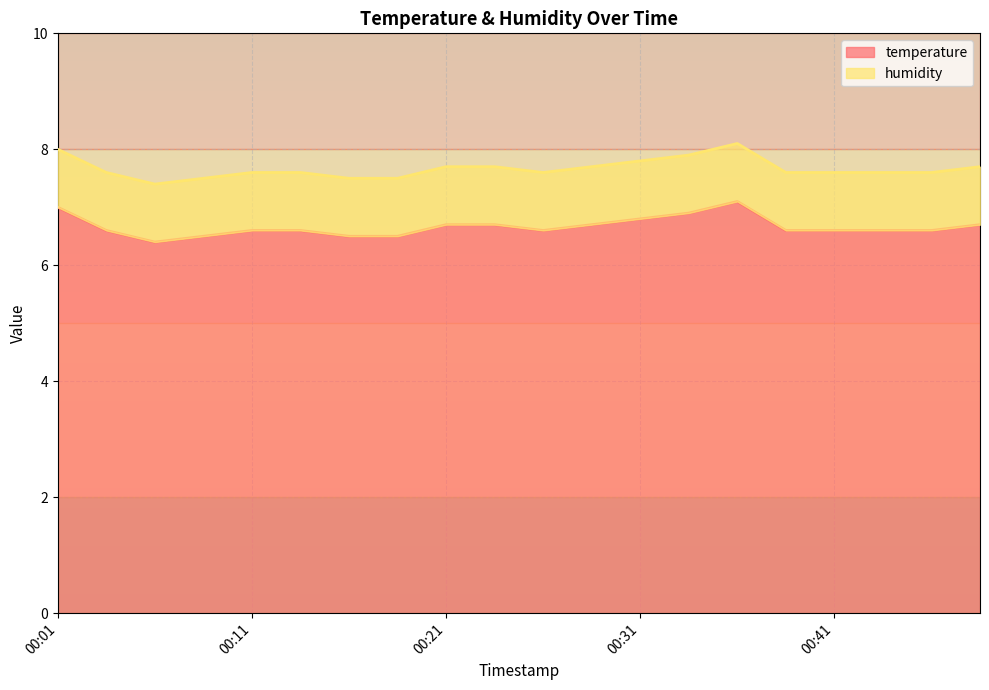

True or false: the data shows 6.6 at 00:11.

True